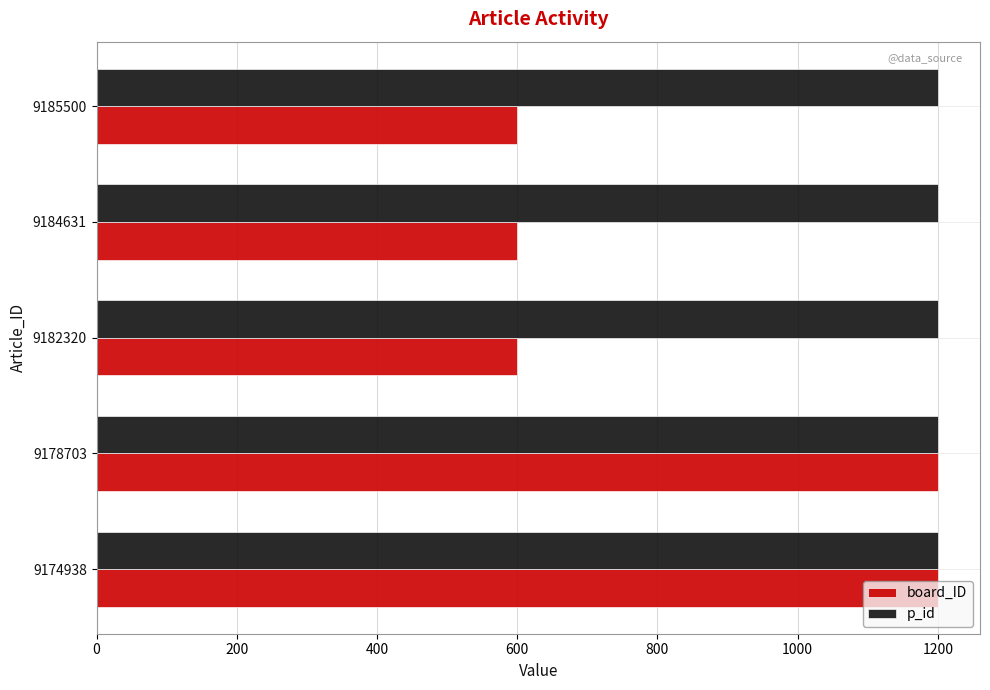

What is the lowest value of the p_id series?

1200